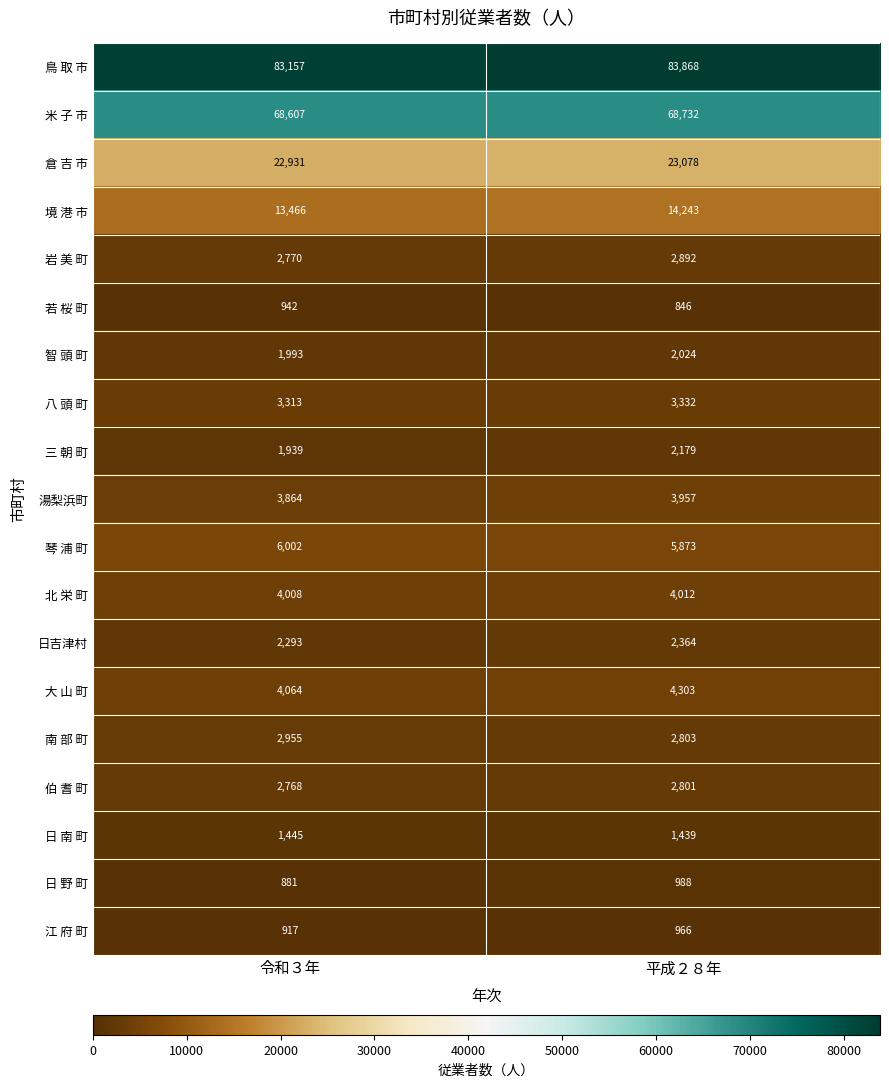

What is the maximum value shown in the chart?

83868